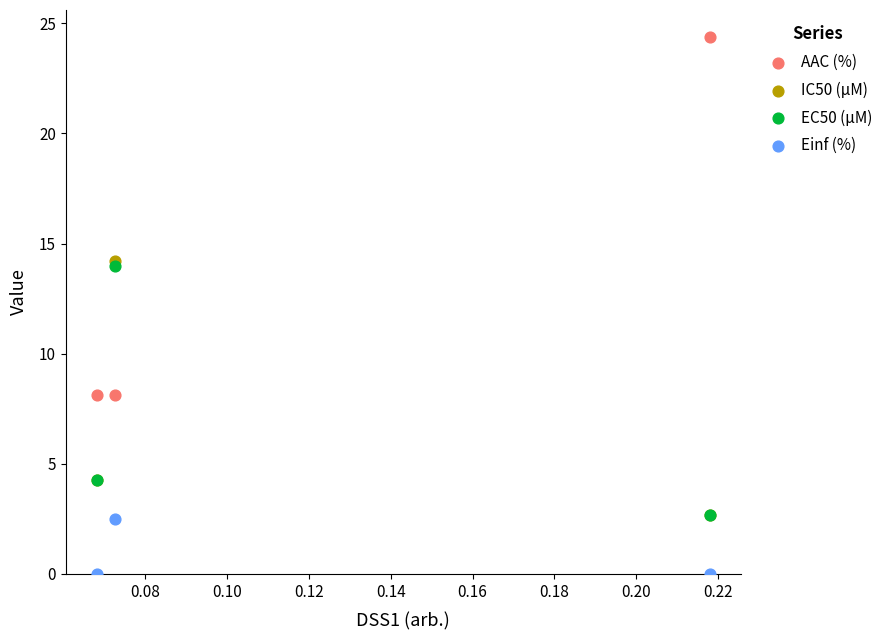

Which series has the widest spread of Y values?

AAC (%)